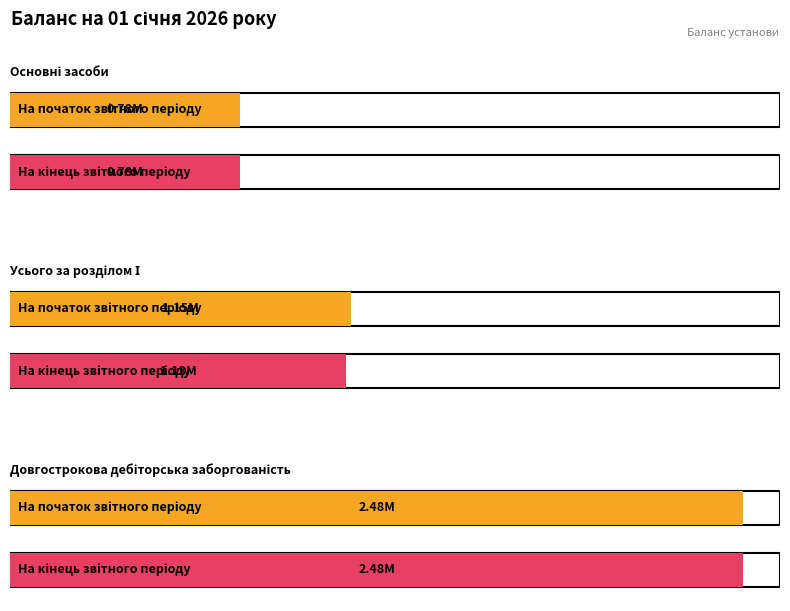

The value of На кінець звітного періоду at Усього за розділом І is 1133956. True or false?

True